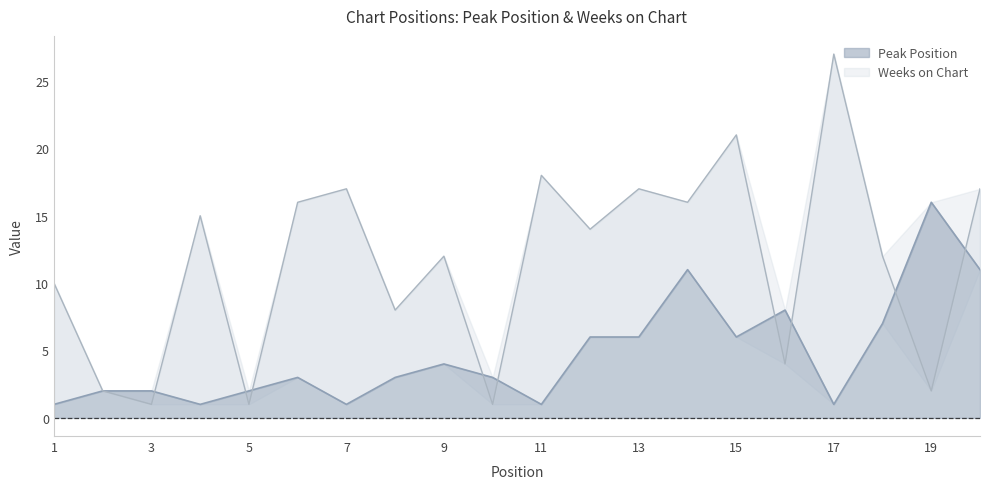

What is the difference between the second highest and second lowest values in the Peak Position series?

10